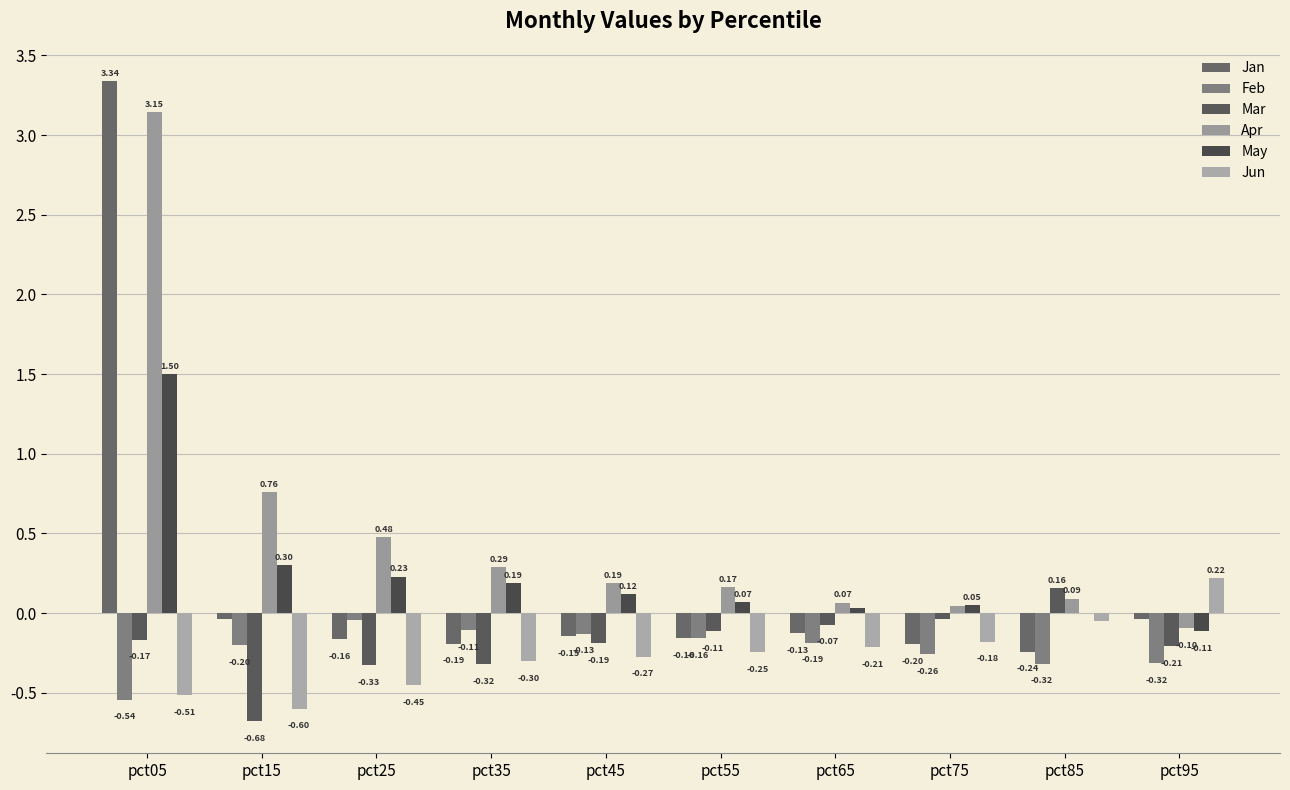

Are the bars horizontal?

No